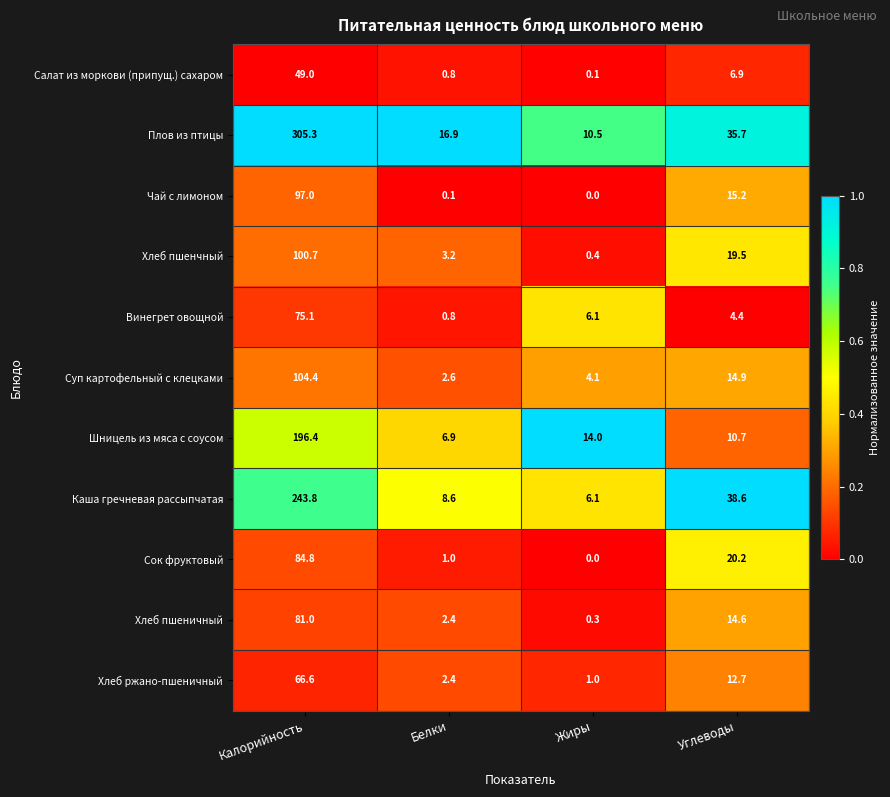

Count the number of categories in the chart.

4